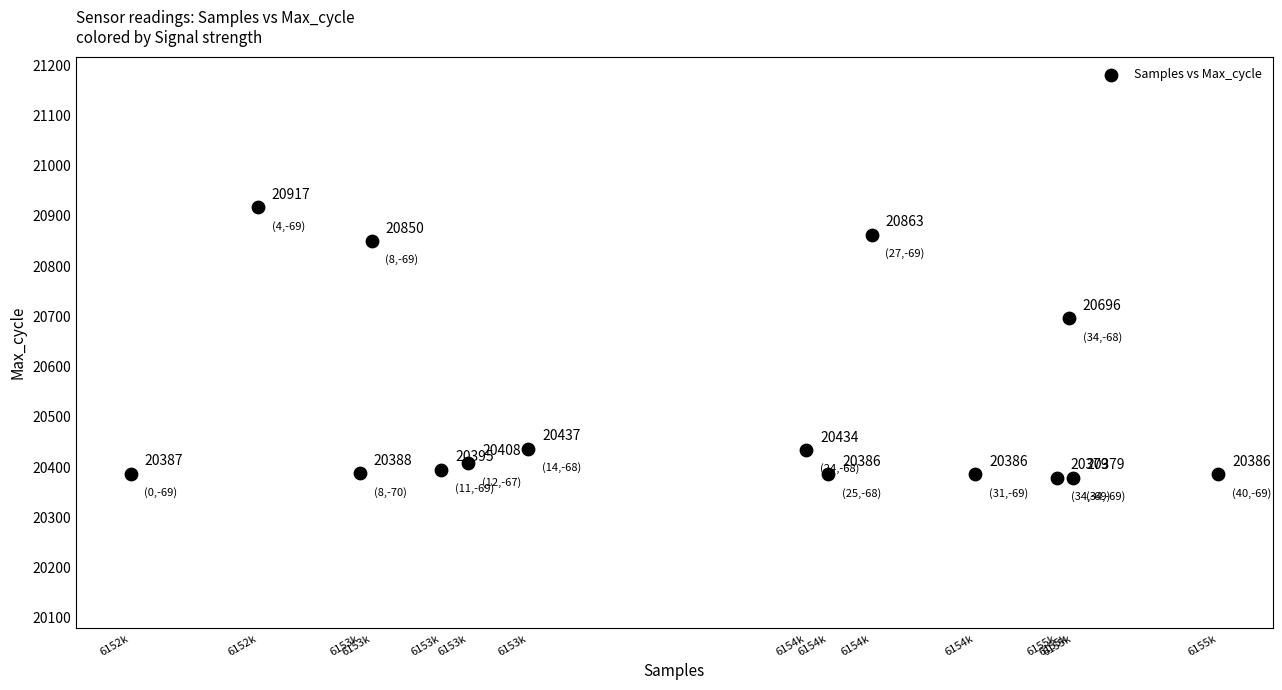

What is the range of Y values (max minus min)?

538